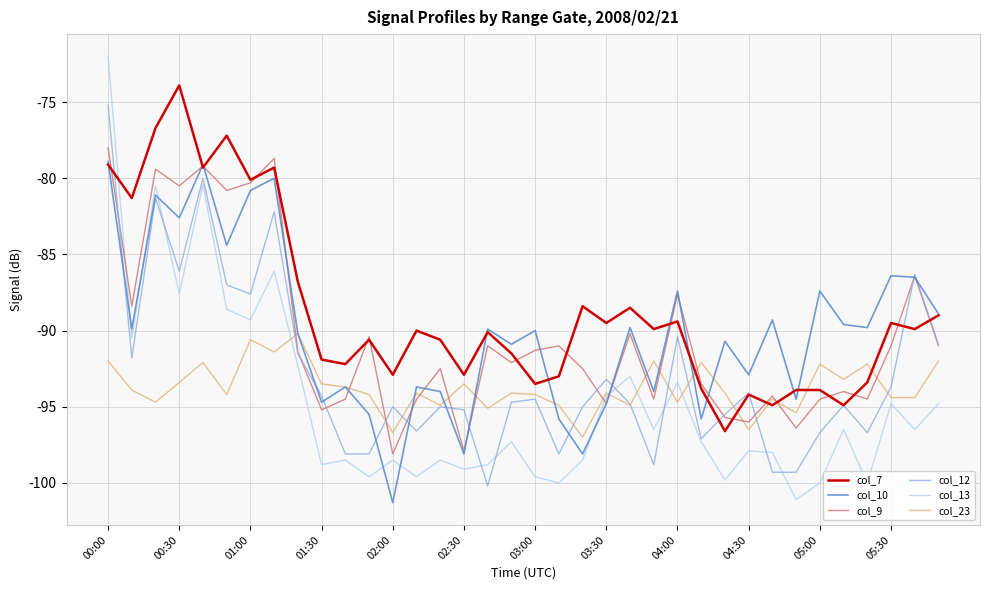

Which series ends up on top after the final intersection of col_9 and col_13?

col_9